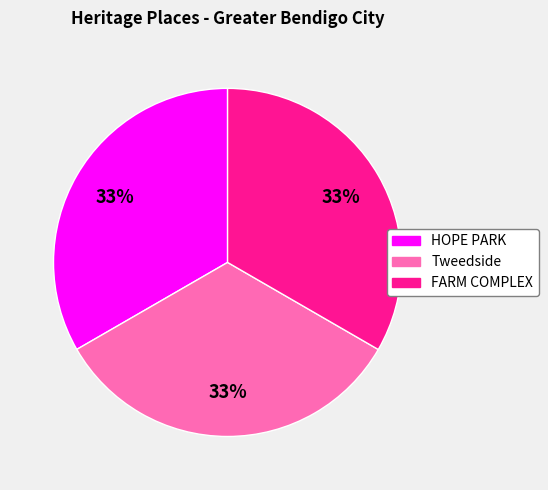

True or false: Tweedside accounts for 27% of the total.

False